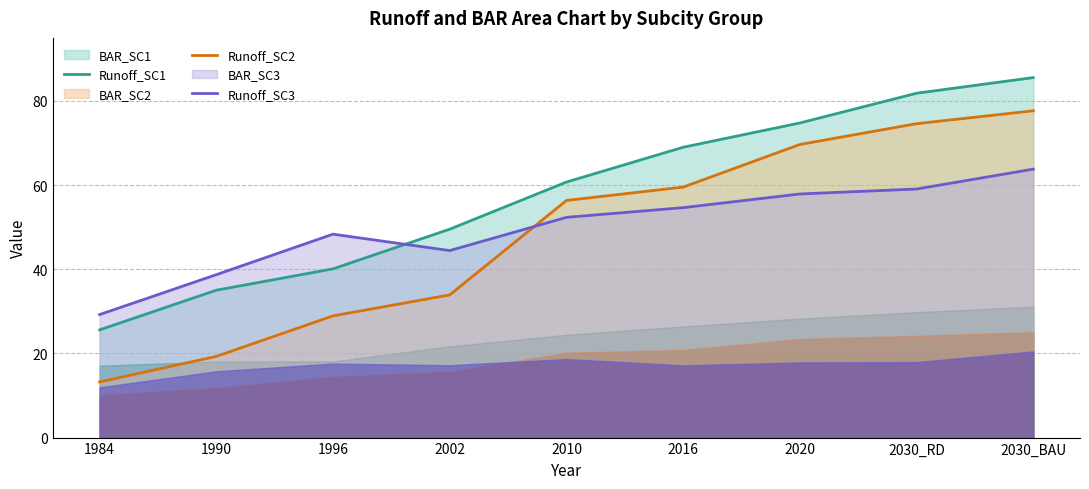

After their last crossing, which series has the higher values: Runoff_SC3 or Runoff_SC2?

Runoff_SC2